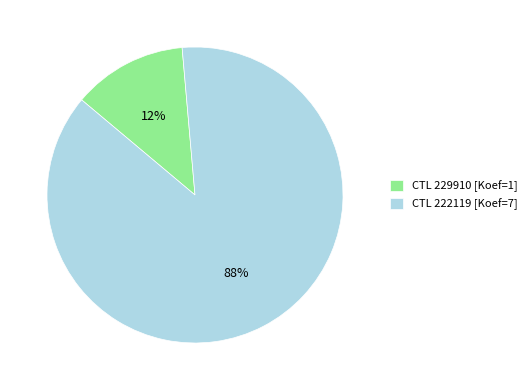

Which has a higher value, CTL 229910 [Koef=1] or CTL 222119 [Koef=7]?

CTL 222119 [Koef=7]